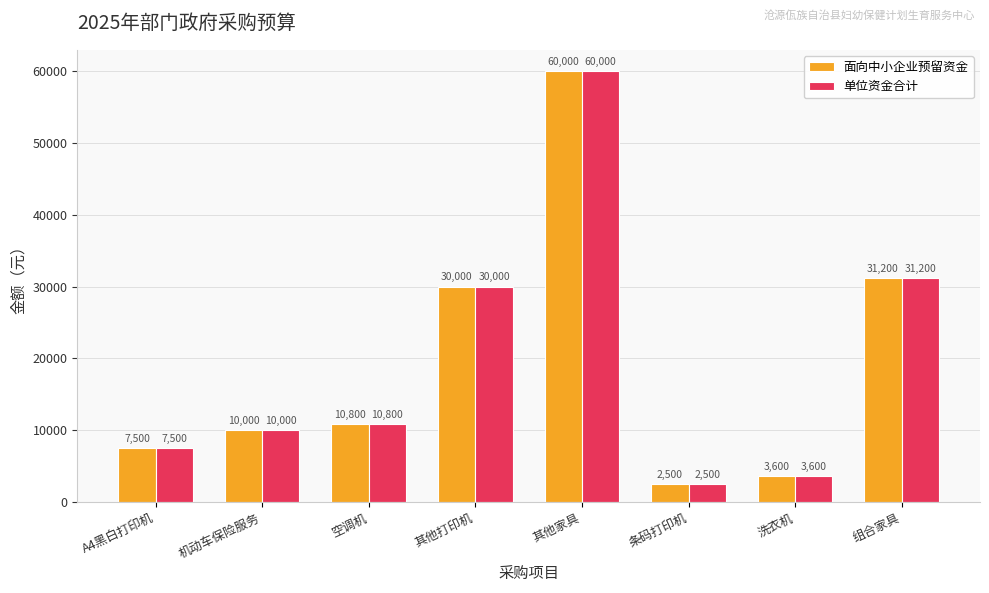

What is the total value across all series at A4黑白打印机?

15000